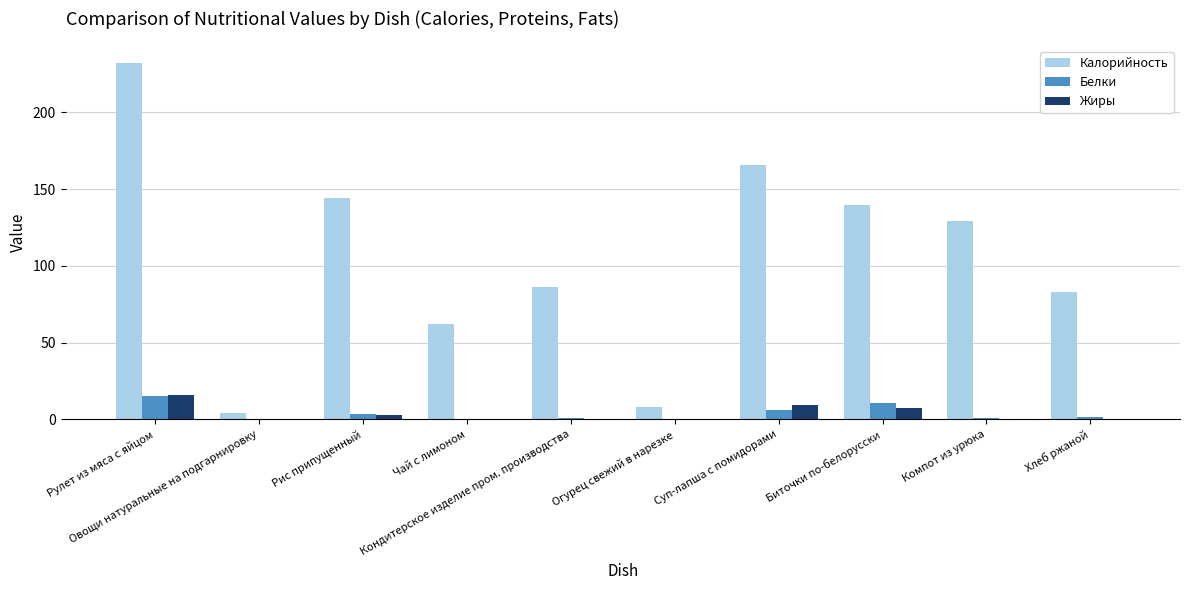

Where is Калорийность nearest to the value 118?

Компот из урюка